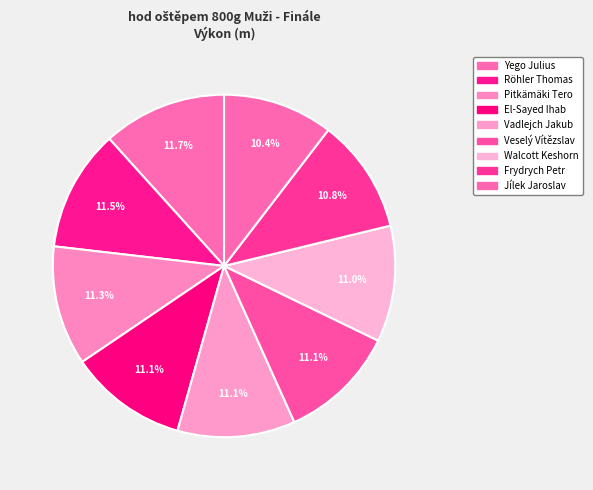

How many segments does this pie chart have?

9